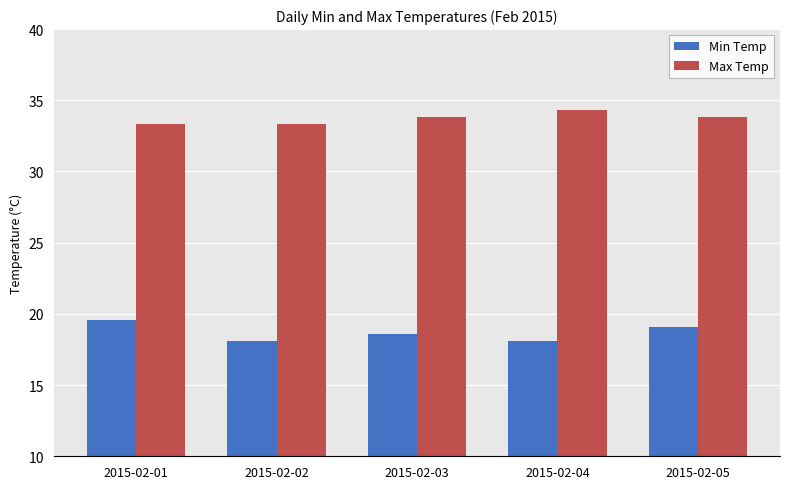

Is the value of Max Temp at 2015-02-04 greater than the value of Min Temp at 2015-02-04?

Yes